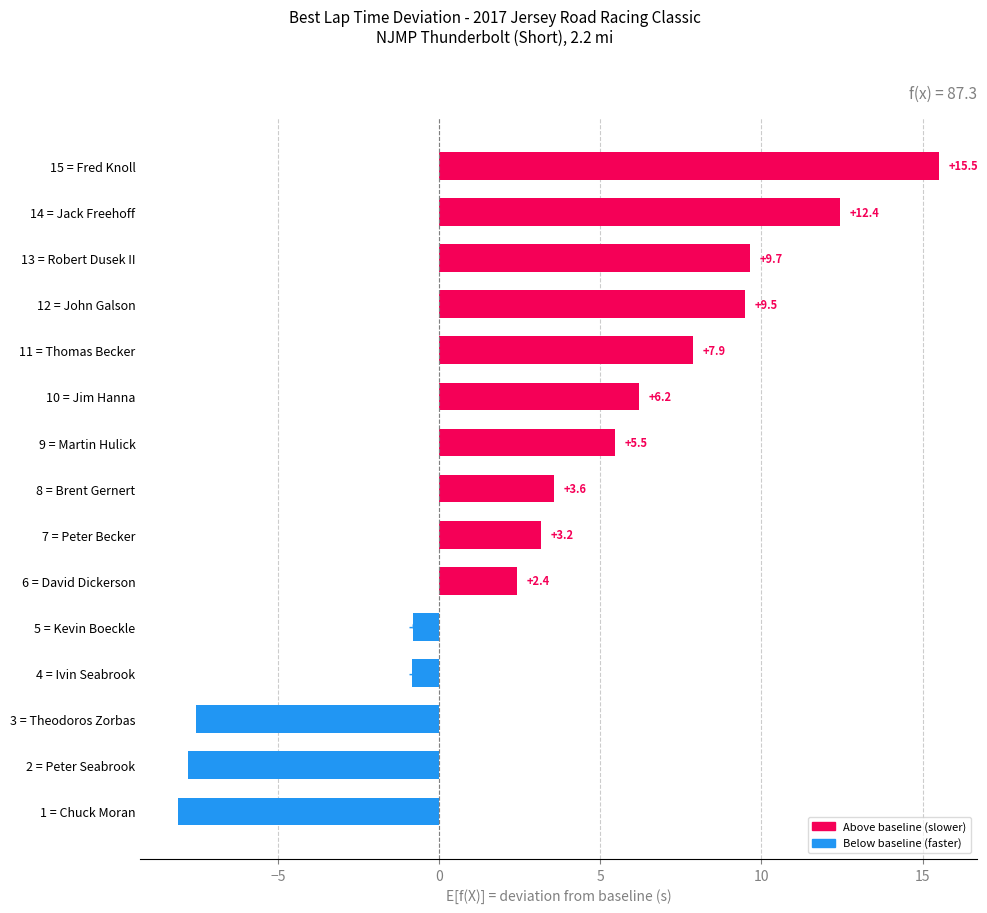

What is the difference between the maximum and second lowest values?

23.3